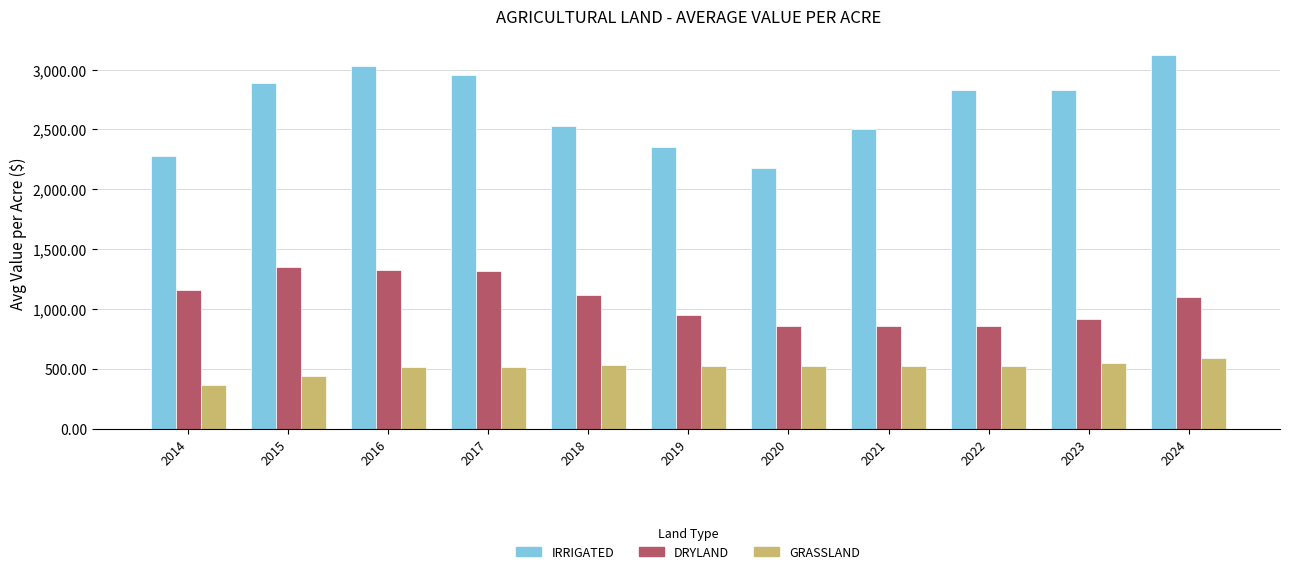

What is the difference between the second highest and minimum values in the IRRIGATED series?

852.7